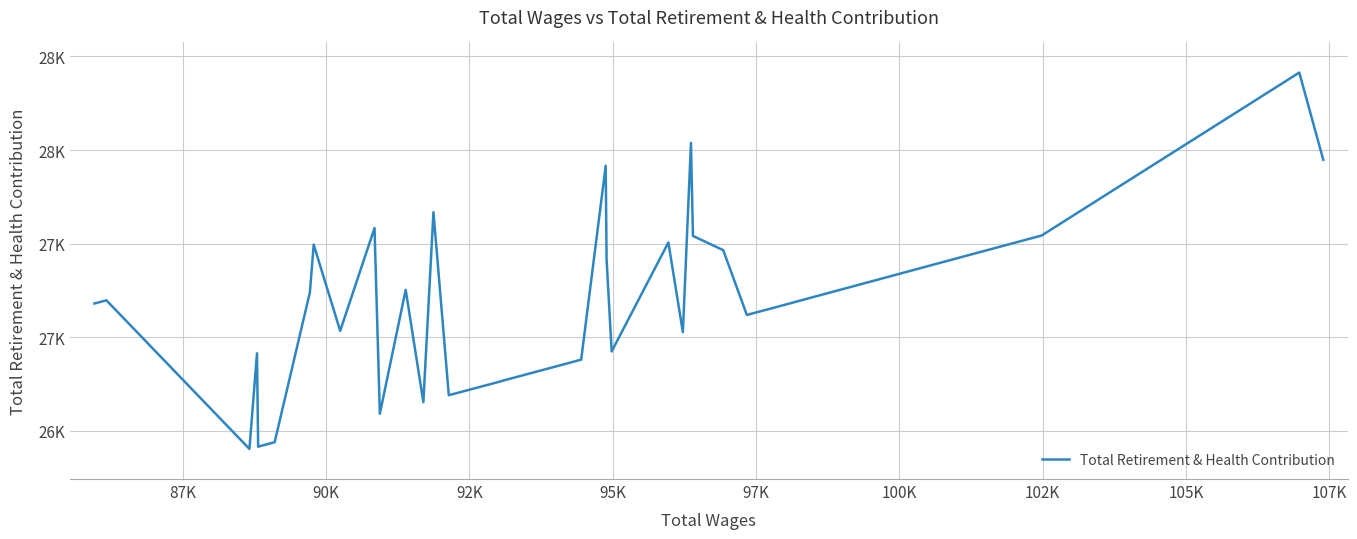

Does the chart display data point markers on the line(s)?

No